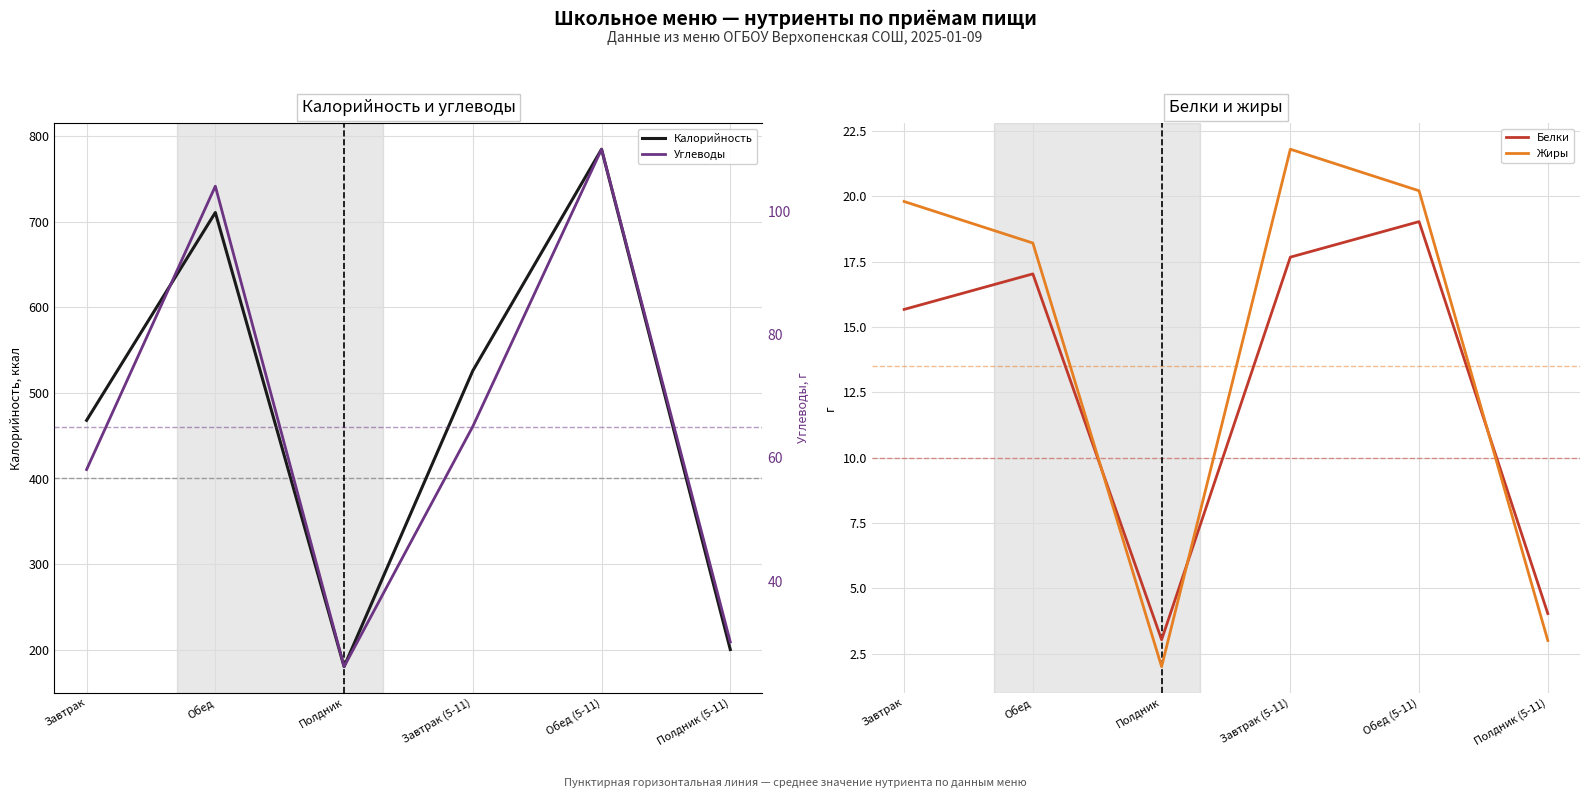

Where is the first local minimum for Углеводы?

Полдник